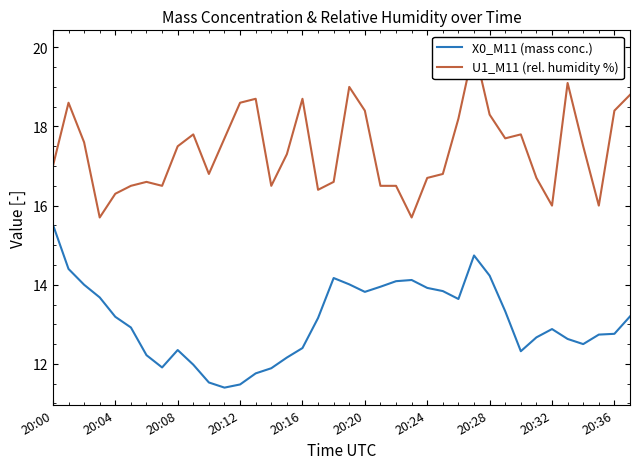

Which series has the widest spread of values?

U1_M11 (rel. humidity %)